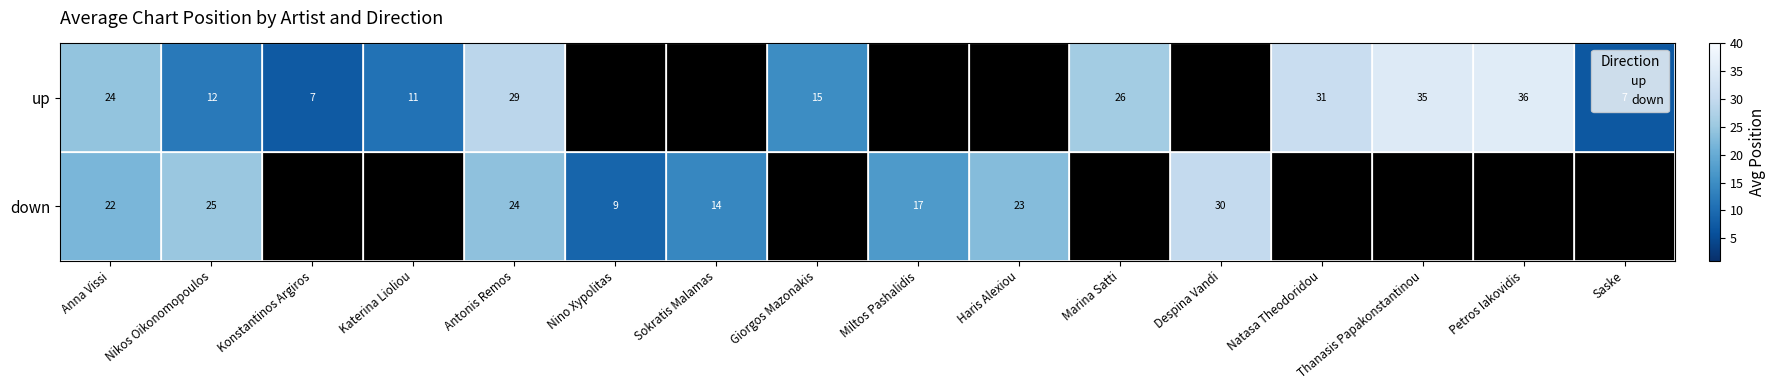

List the series in order of their peak value, lowest first.

down, up